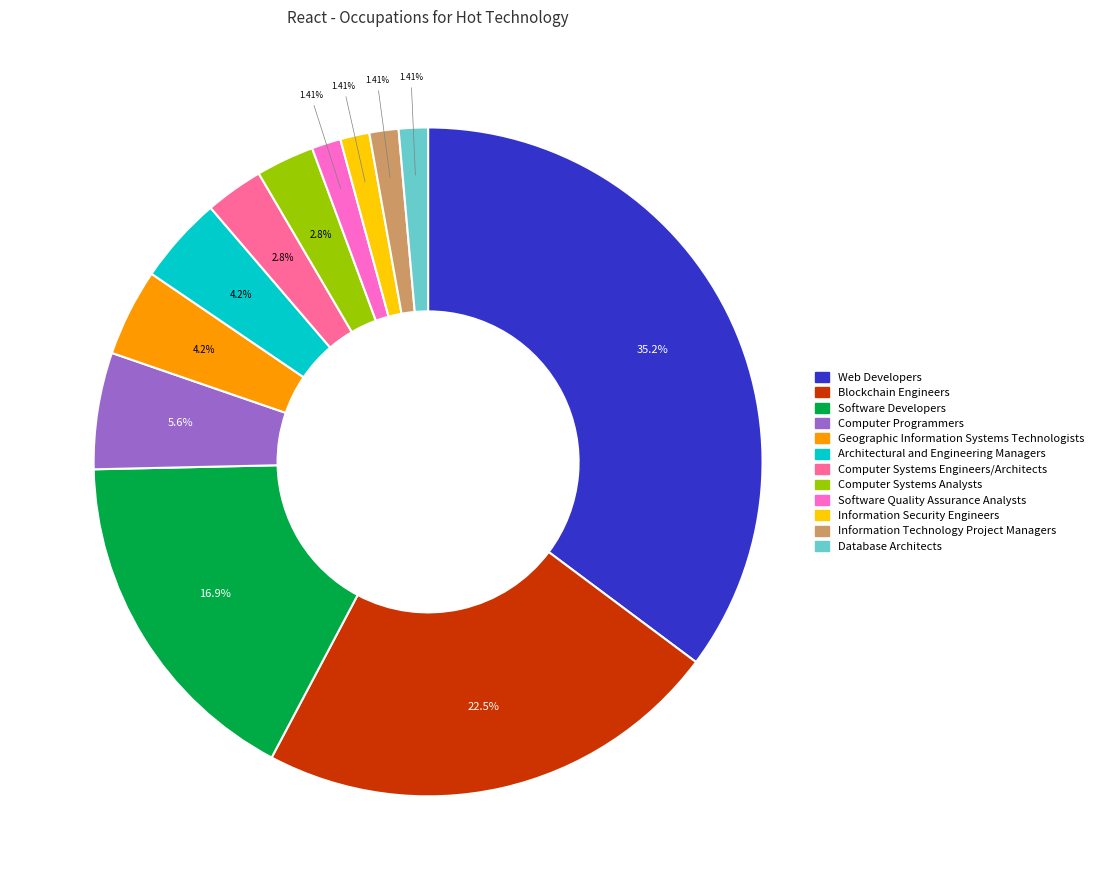

Is the sum of Web Developers and Software Quality Assurance Analysts greater than half?

No